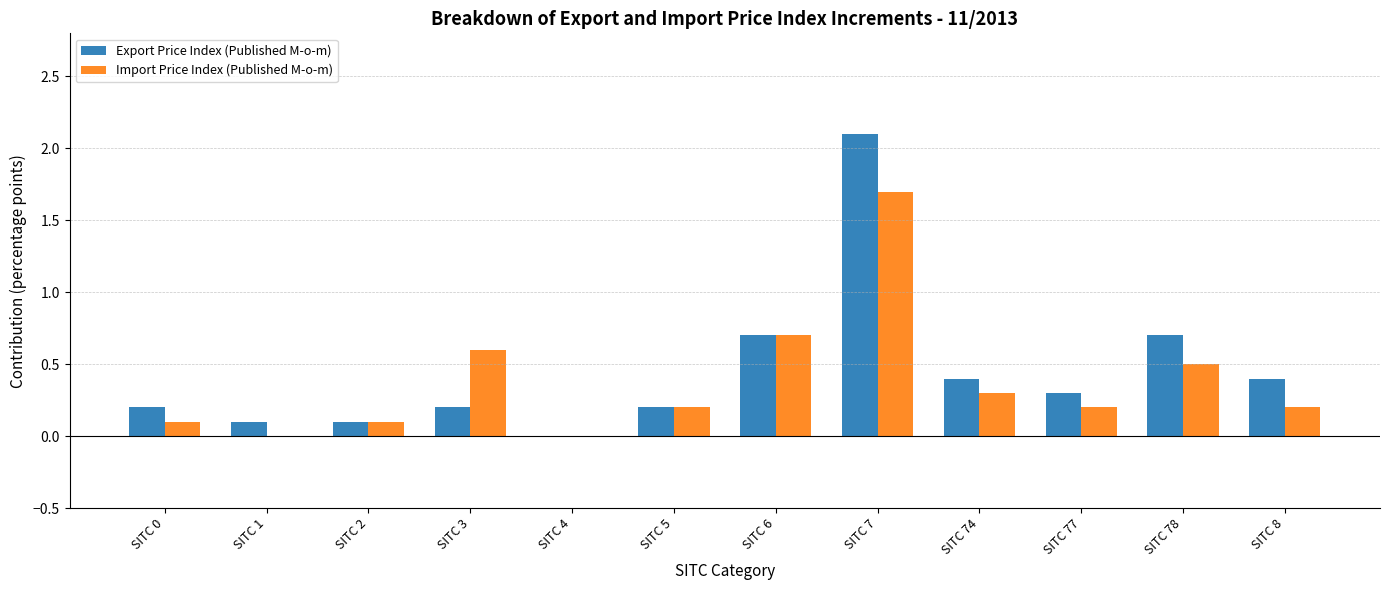

Reading left to right, what are all the values shown in this chart?

Export Price Index (Published M-o-m): SITC 0=0.2	SITC 1=0.1	SITC 2=0.1	SITC 3=0.2	SITC 4=0.0	SITC 5=0.2	SITC 6=0.7	SITC 7=2.1	SITC 74=0.4	SITC 77=0.3	SITC 78=0.7	SITC 8=0.4
Import Price Index (Published M-o-m): SITC 0=0.1	SITC 1=0.0	SITC 2=0.1	SITC 3=0.6	SITC 4=0.0	SITC 5=0.2	SITC 6=0.7	SITC 7=1.7	SITC 74=0.3	SITC 77=0.2	SITC 78=0.5	SITC 8=0.2